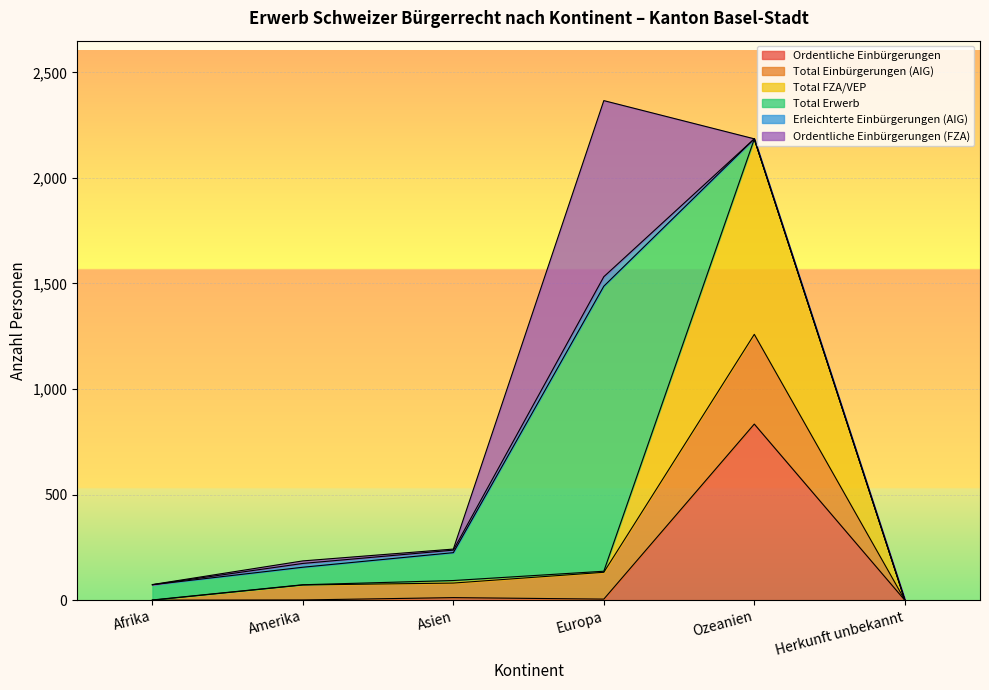

What is the sum of the Total Einbürgerungen (AIG) values at Asien and Ozeanien?

494